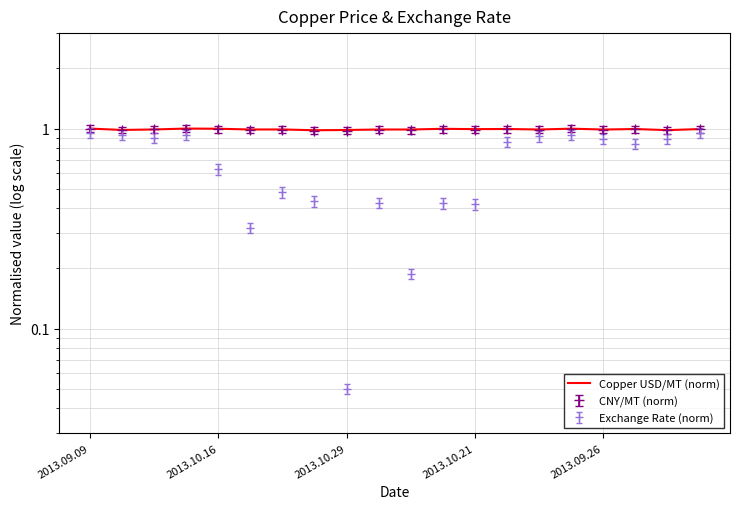

What is the label of the 13th point from the right?

7